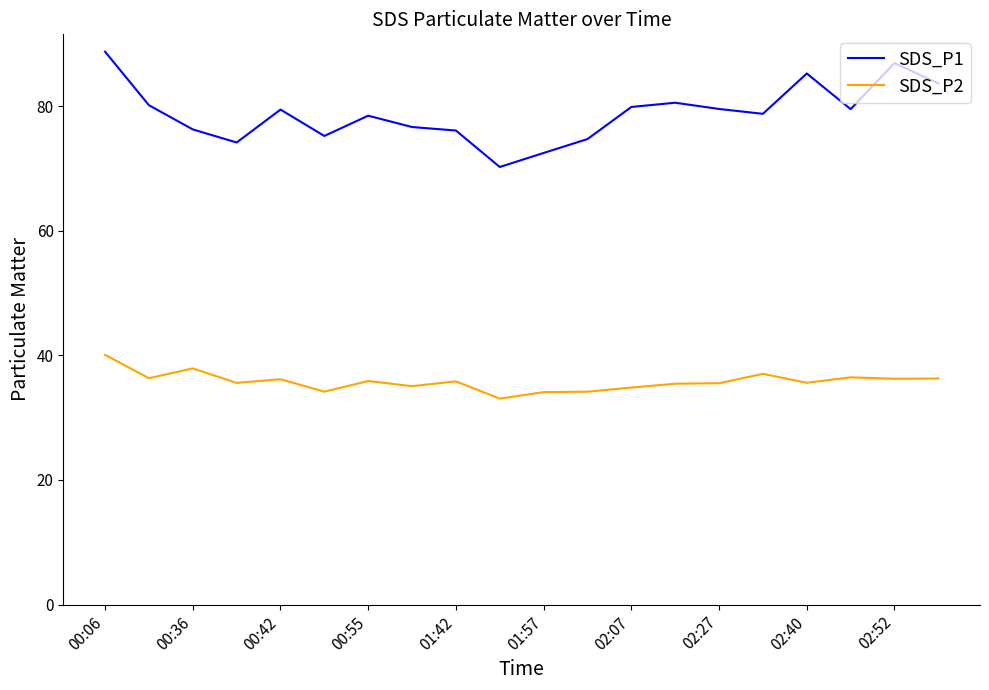

True or false: SDS_P2 and SDS_P1 cross at least once.

False